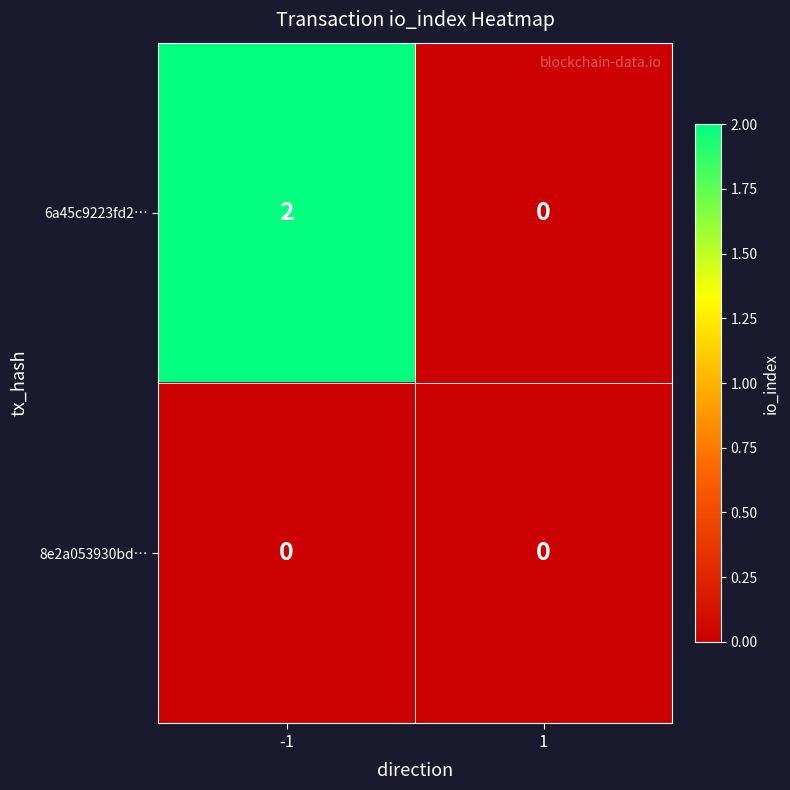

At which category is the sum across all series the highest?

-1